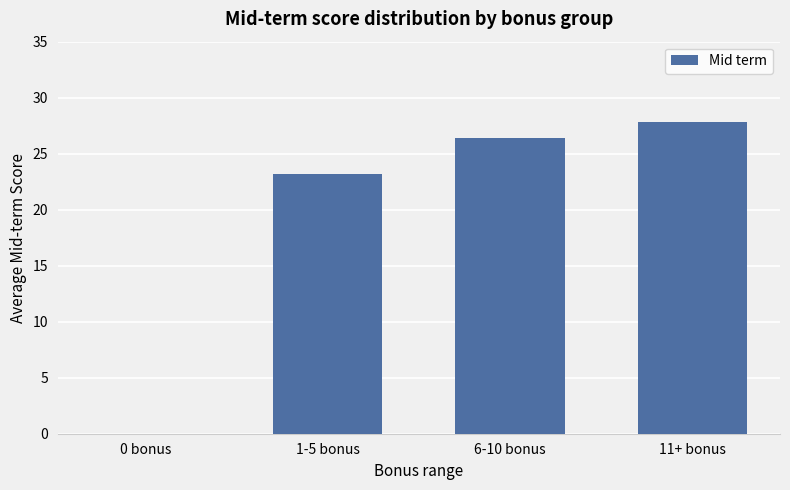

The chart shows a value of 15.4 at 6-10 bonus. True or false?

False